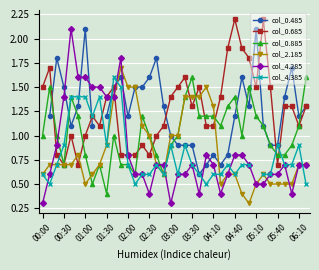

True or false: col_2.185 has a value of 1.3 at 00:30.

False